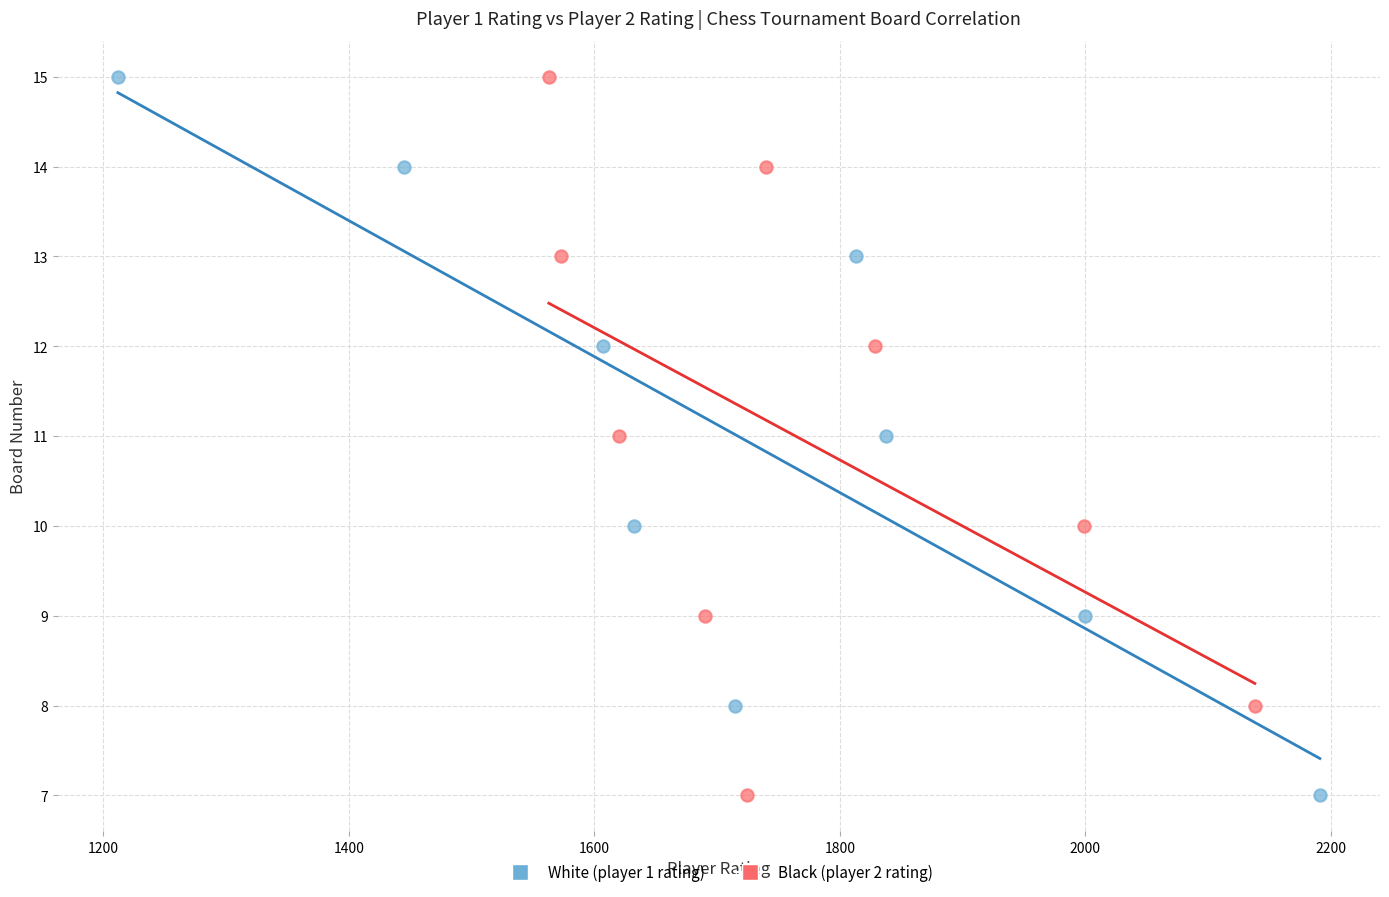

What are all the series names shown in the legend?

White (player 1 rating), Black (player 2 rating)